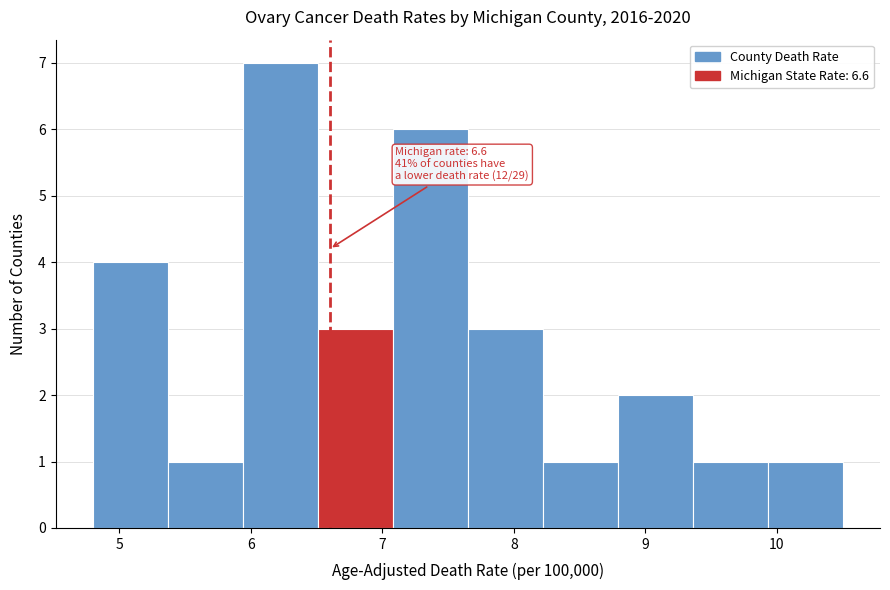

Over which range of the x-axis is the bar tallest?

5.94 to 6.51